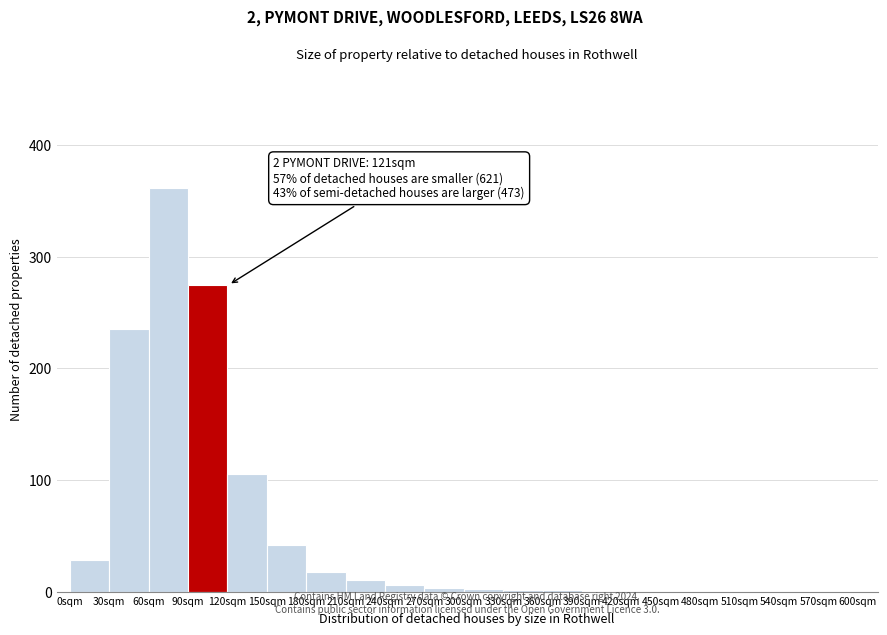

Which range on the x-axis has the tallest bar?

60 to 90